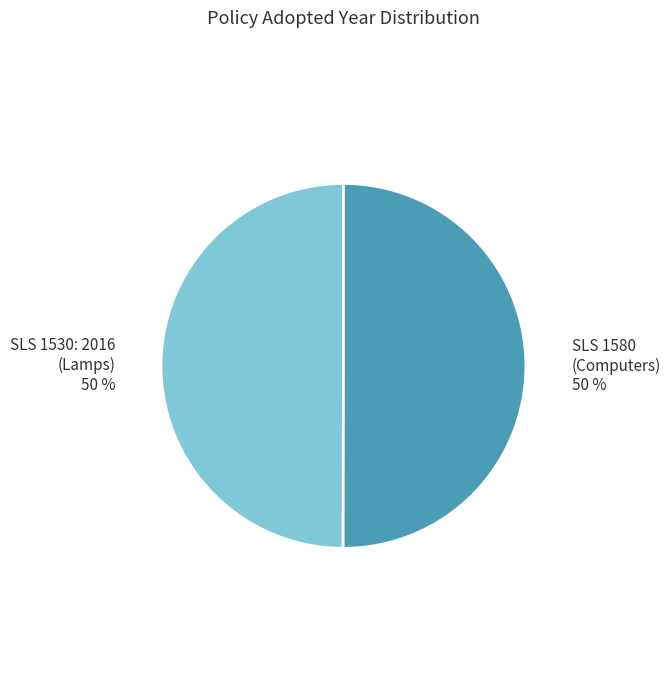

To the nearest percent, what is the average slice percentage?

50%